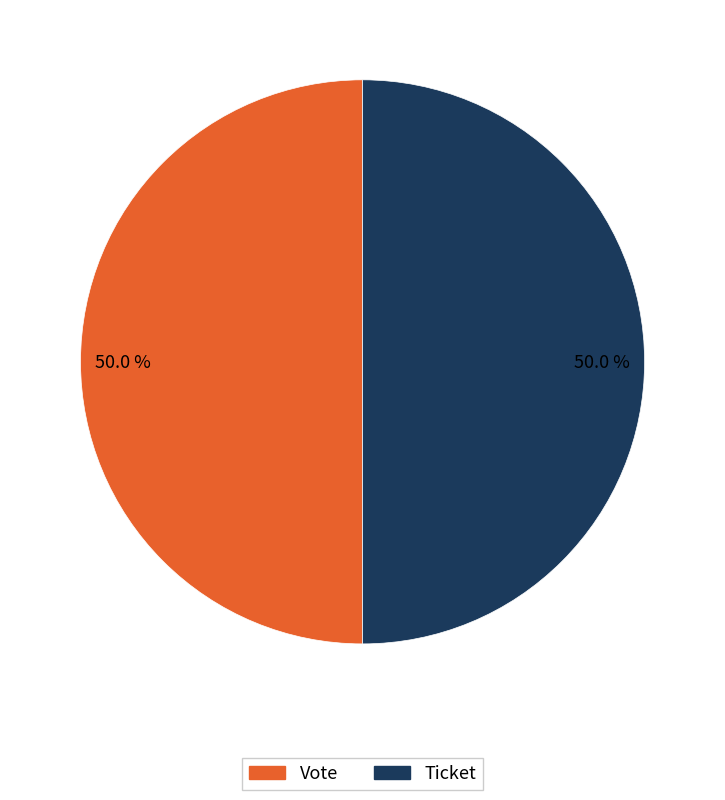

Is the sum of Vote and Ticket greater than half?

Yes